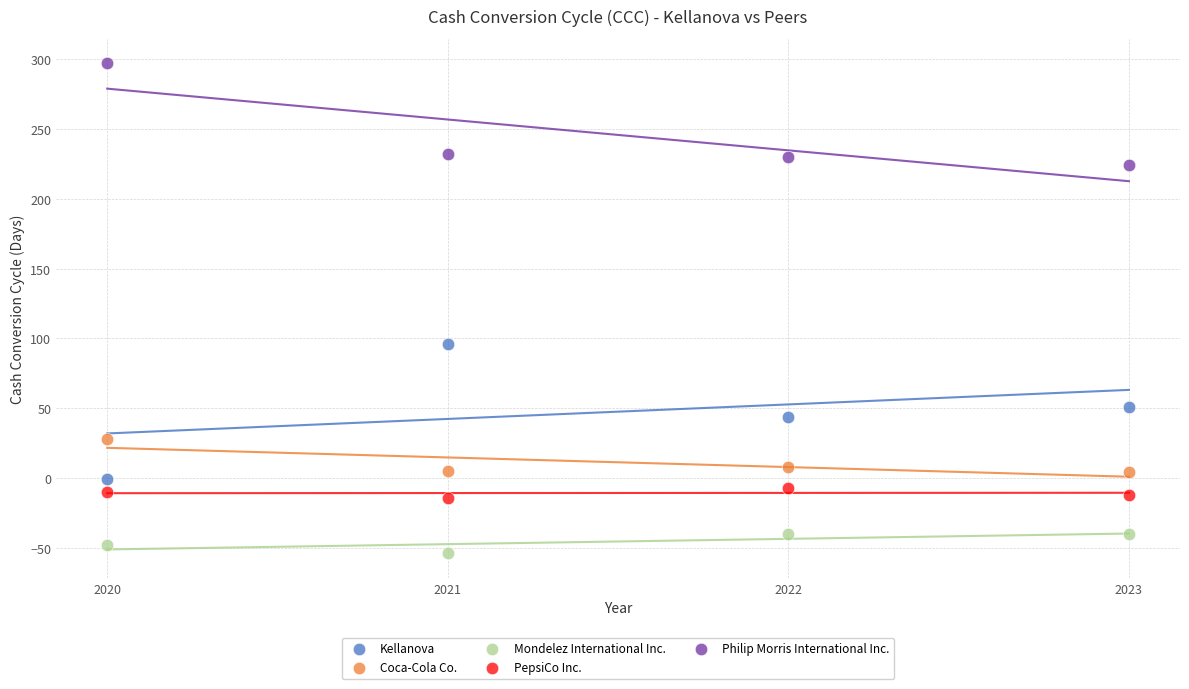

What are all the series names shown in the legend?

Kellanova, Coca-Cola Co., Mondelez International Inc., PepsiCo Inc., Philip Morris International Inc.